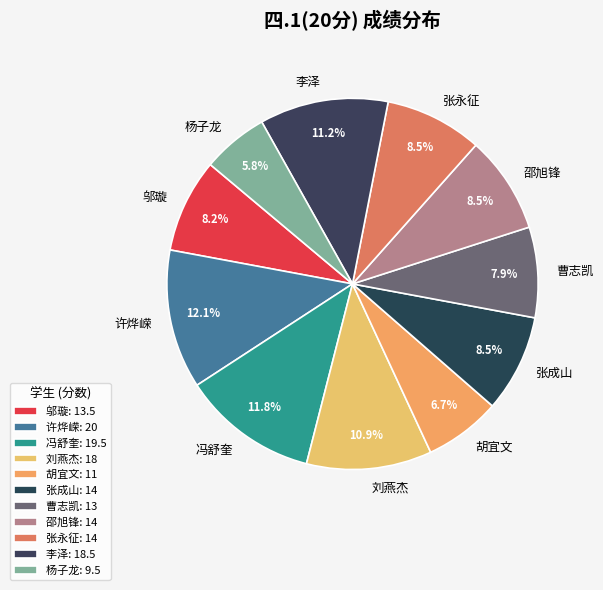

Which has a higher value, 许烨嵘 or 胡宜文?

许烨嵘